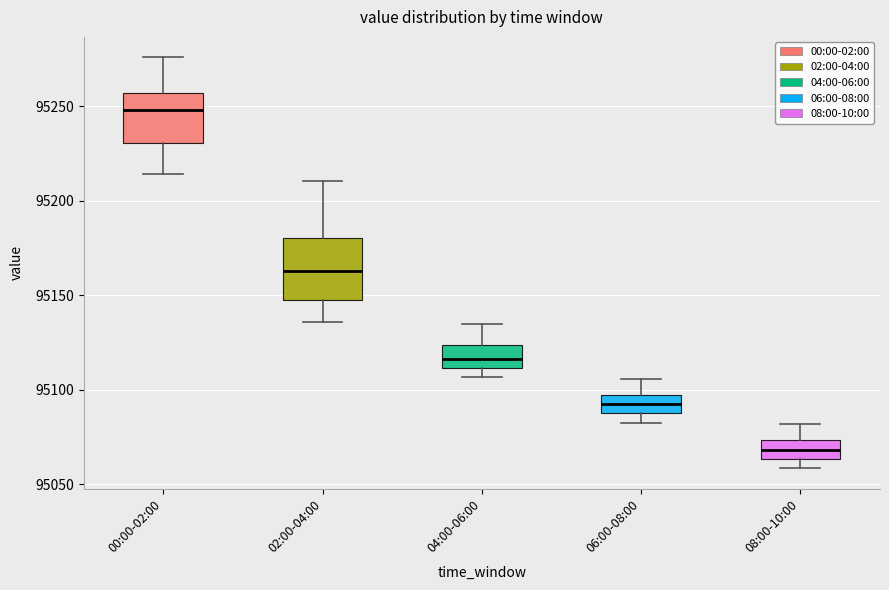

Where does the lower whisker of the box for 00:00-02:00 end on the y-axis? The values are not printed on the chart, so give them approximately, as read against the axis.

95215